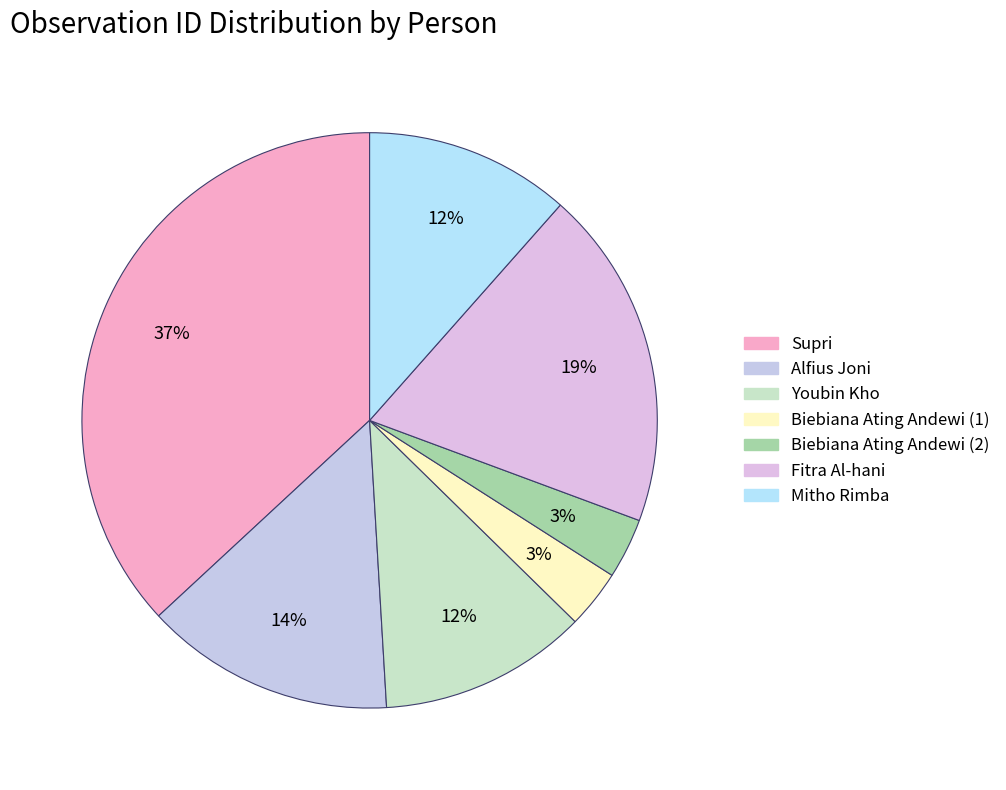

How many segments does this pie chart have?

7